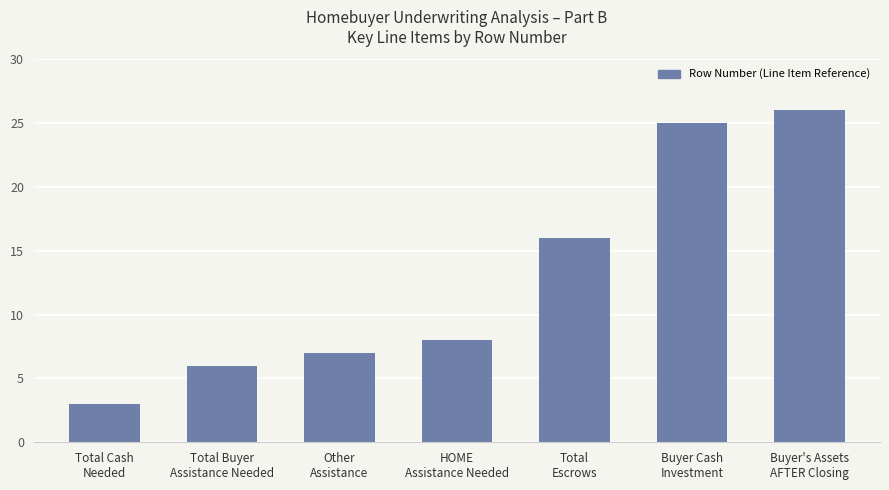

What is the change in value from Total Buyer
Assistance Needed to Total
Escrows?

+10